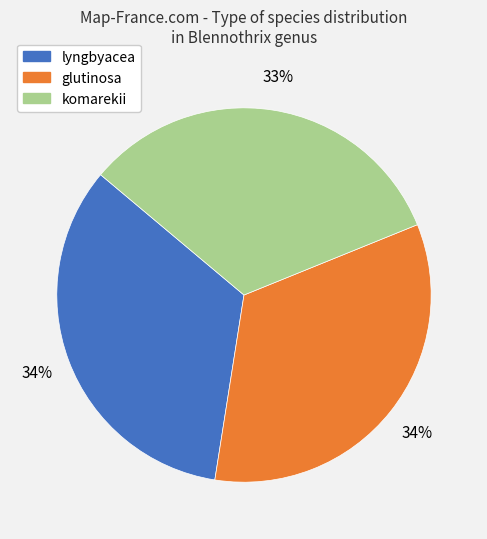

To the nearest percent, what is the average slice percentage?

33%